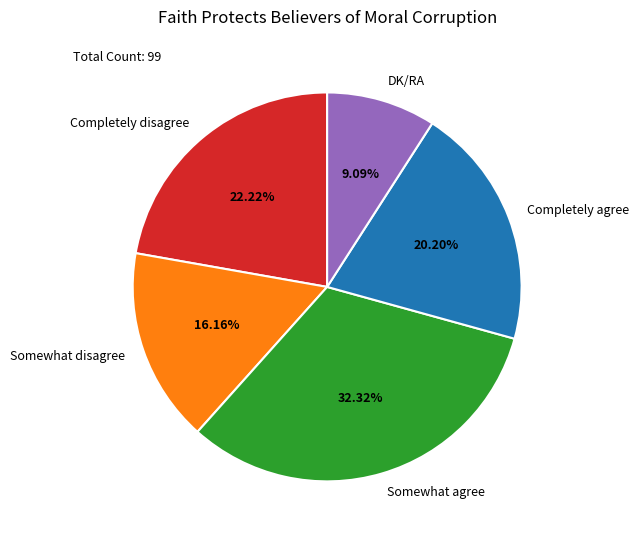

To the nearest percent, what portion does Completely agree represent?

20%